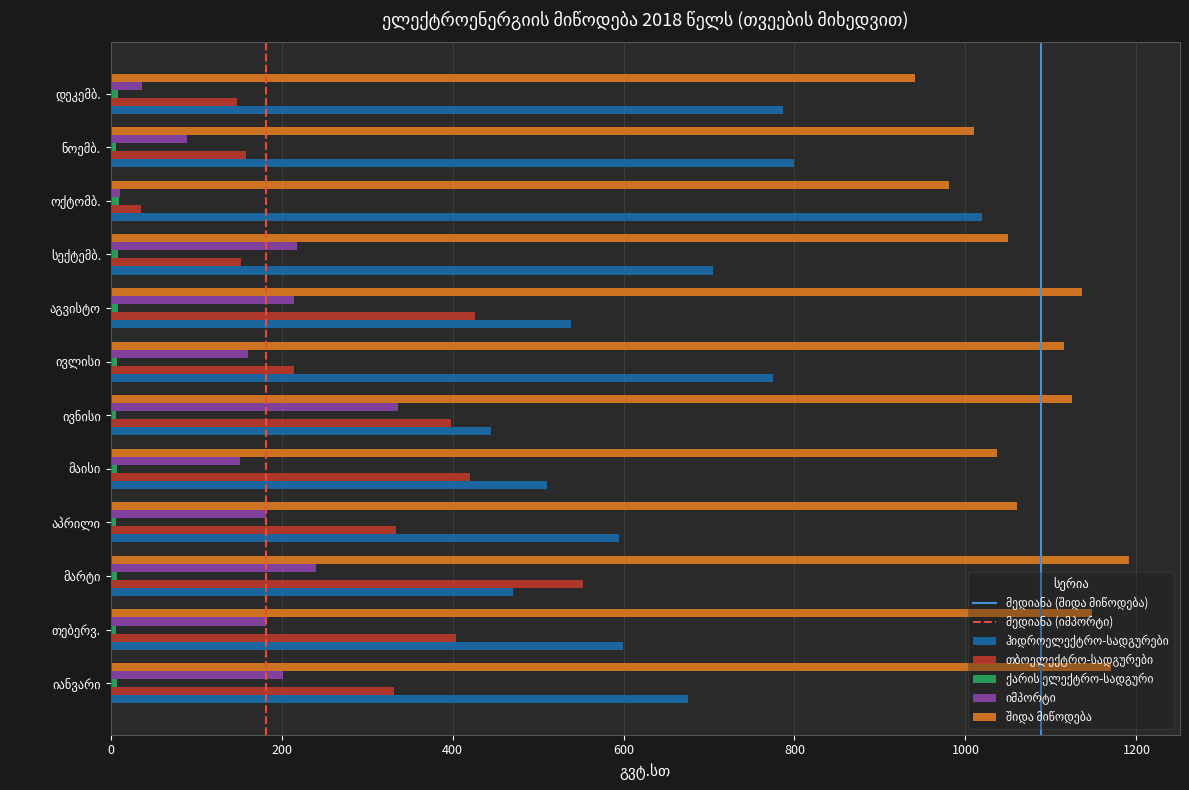

What is the maximum value shown in the chart?

1191.4